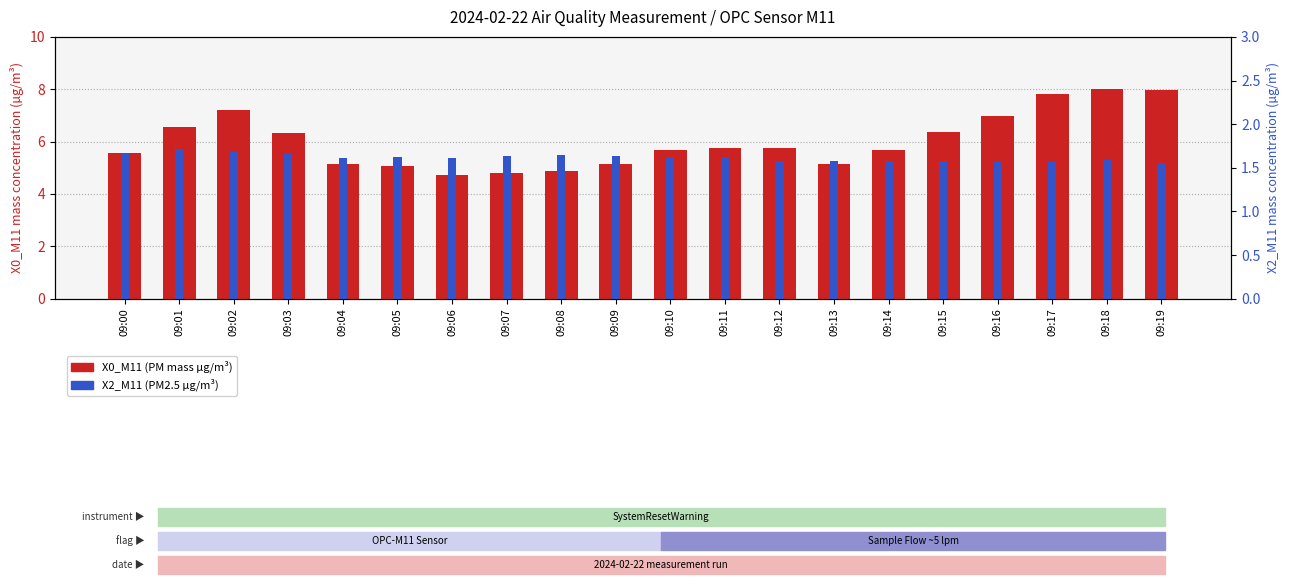

List the series in order of their peak value, lowest first.

X2_M11 (PM2.5 µg/m³), X0_M11 (PM mass µg/m³)